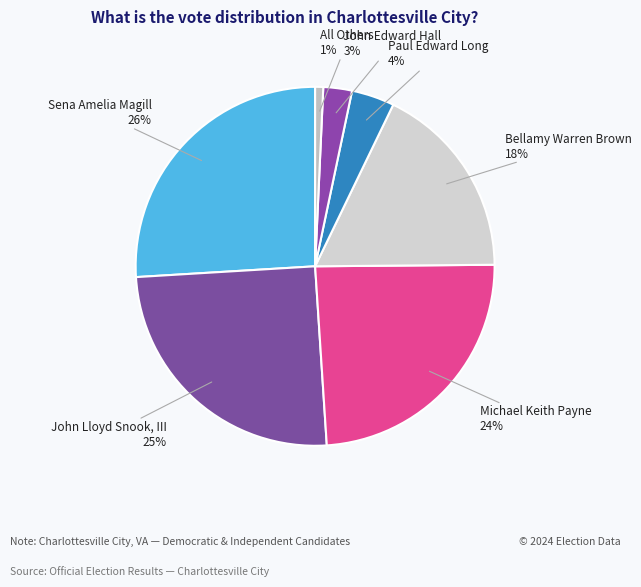

Does Paul Edward Long represent more than half of the total?

No